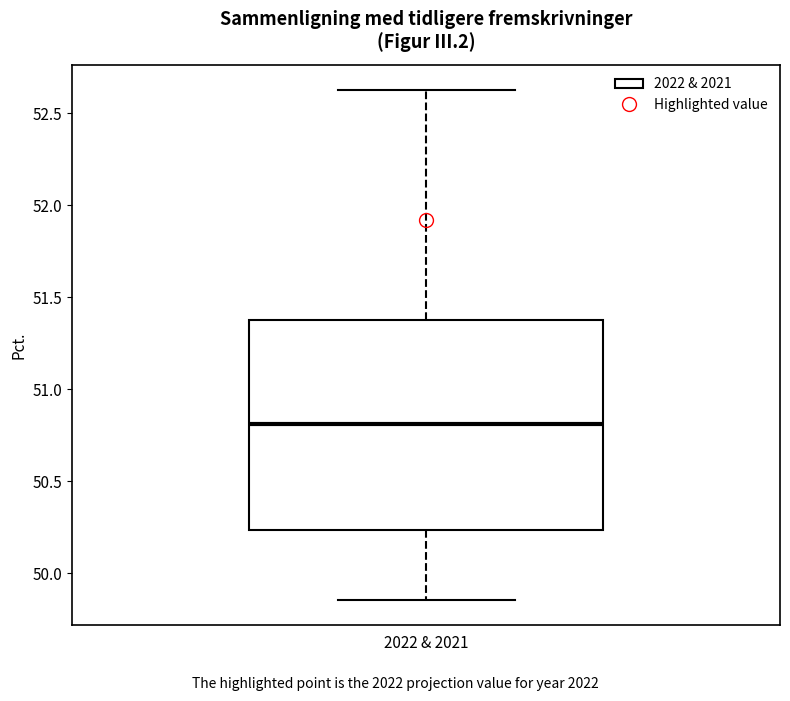

Transcribe this box plot: give where the median line is, the range the box spans, and where the two whiskers end, as read against the y-axis. The values are not printed on the chart, so give them approximately, as read against the axis.

median 50.80, box 50.25 to 51.35, whiskers 49.85 to 52.60